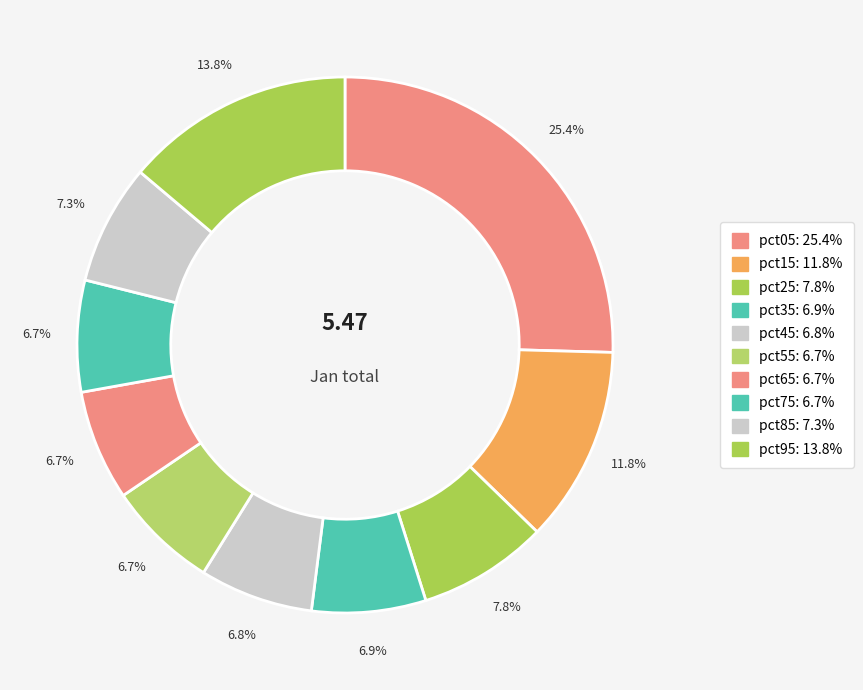

Rank the categories by value from lowest to highest.

pct55, pct65, pct75, pct45, pct35, pct85, pct25, pct15, pct95, pct05